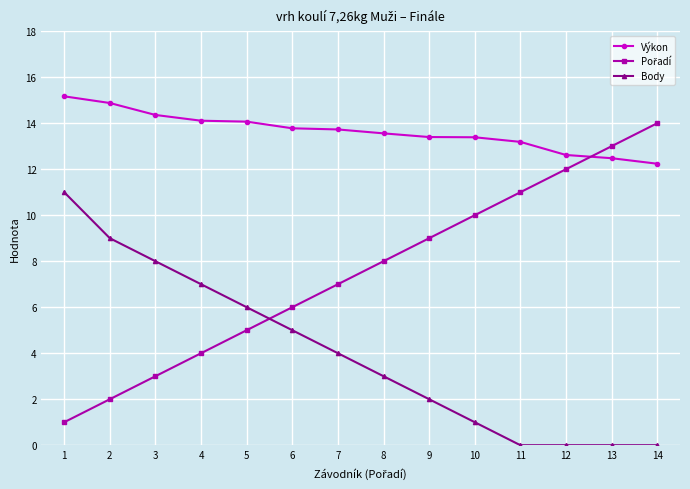

What is the total value across all series at 7?

24.7